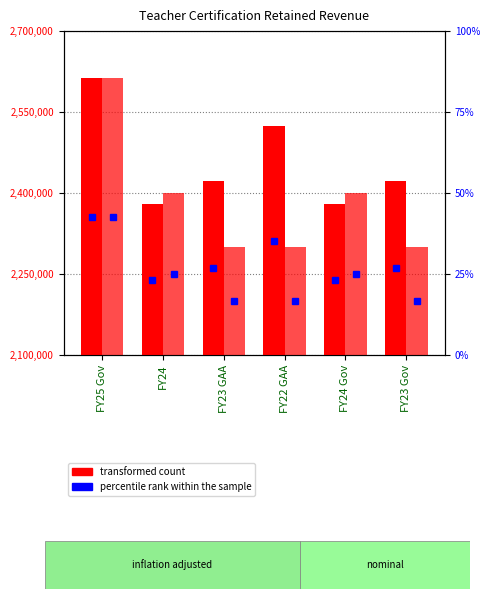

How many bars are there in each group?

2